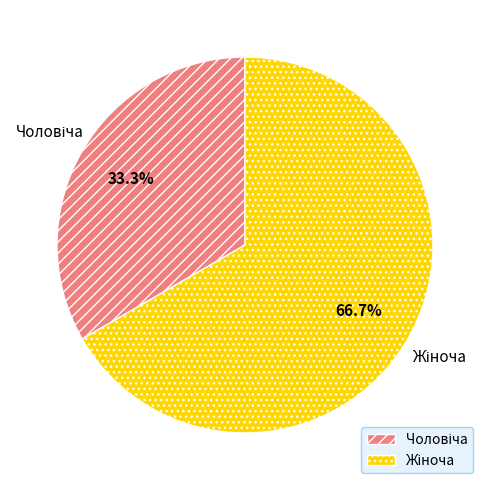

To the nearest percent, what portion does Чоловіча represent?

33%